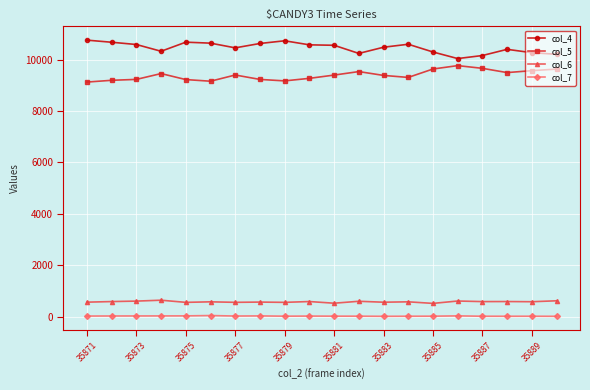

At how many categories does at least one series exceed 7858?

20